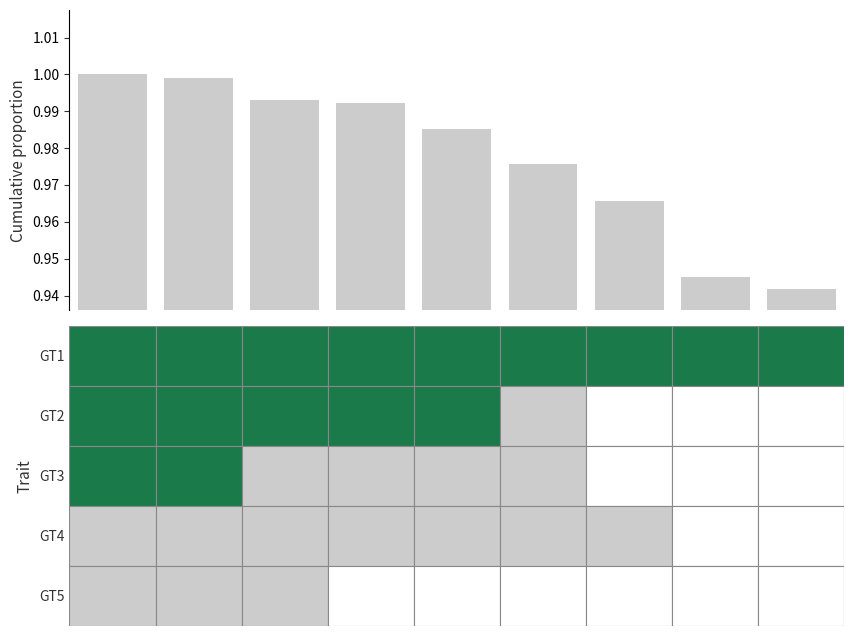

What is the difference between the second highest and second lowest values?

0.1